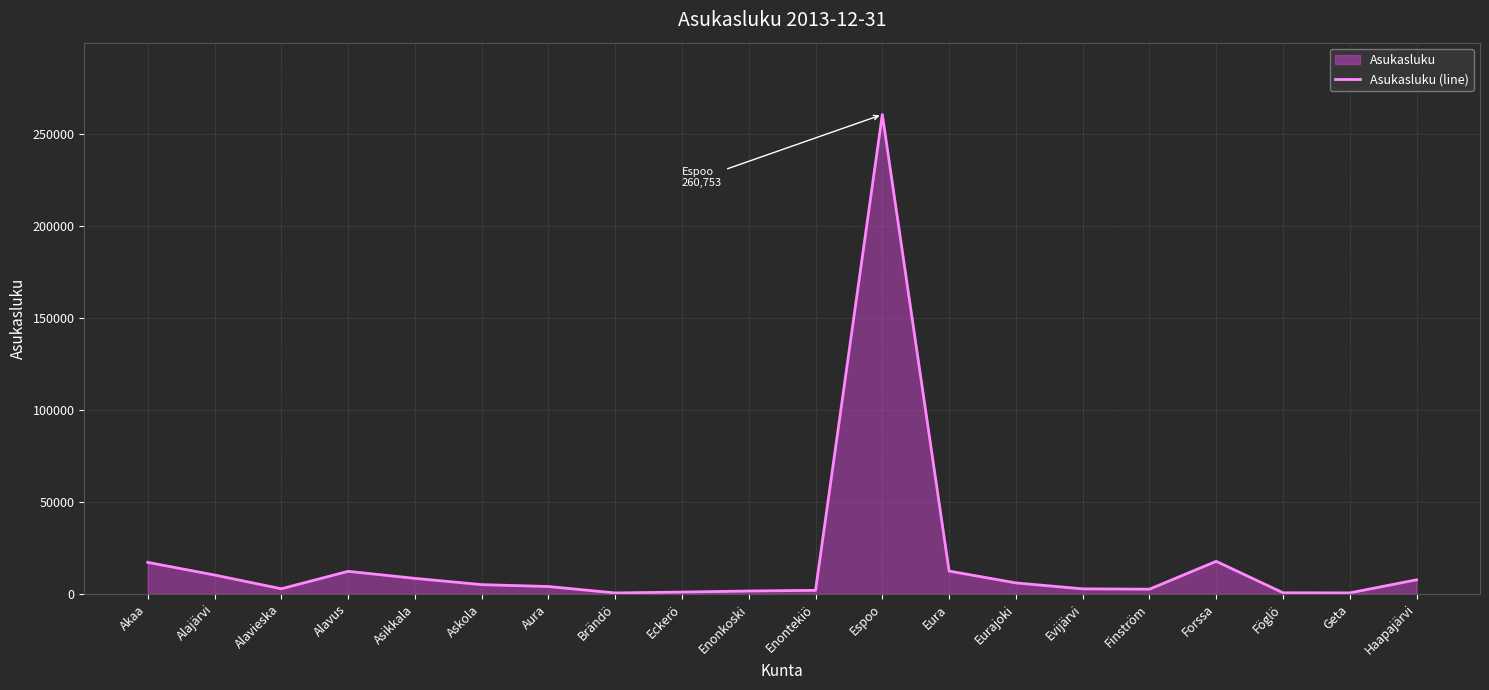

What is the change in value from Alavieska to Alavus?

+9488